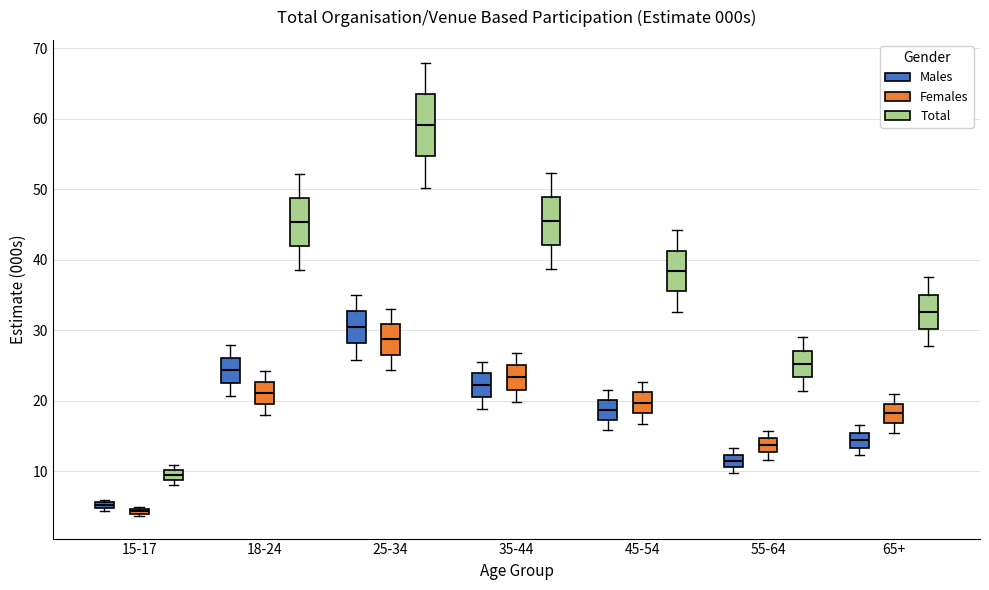

Where does the upper whisker of the box for 65+ (Total) end on the y-axis? The values are not printed on the chart, so give them approximately, as read against the axis.

37